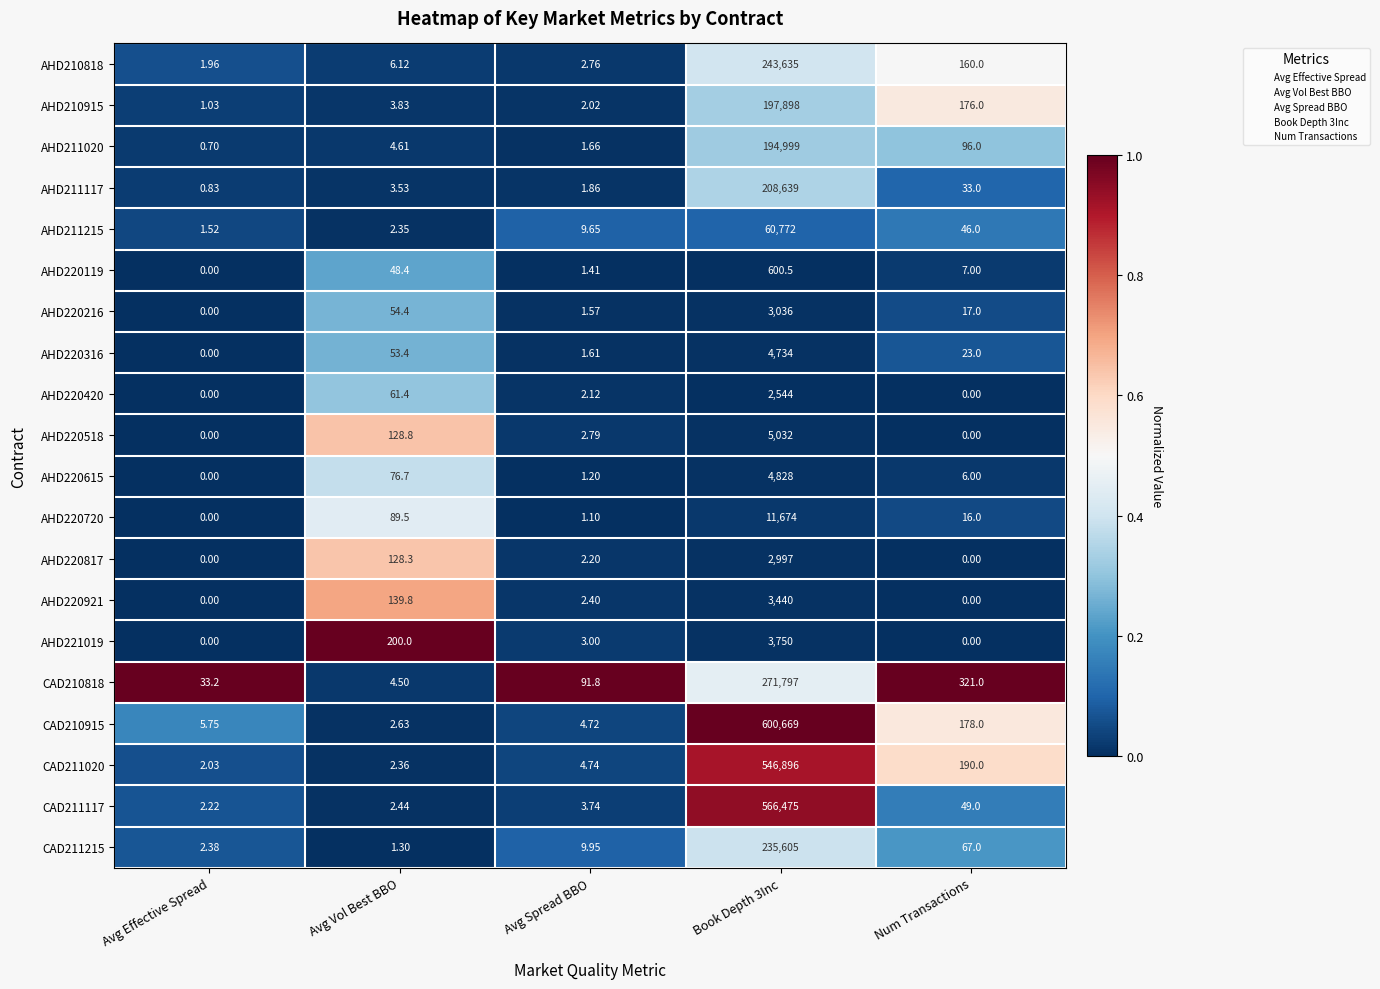

Is the value of AHD211215 at Avg Spread BBO greater than the value of AHD220921 at Avg Spread BBO?

Yes